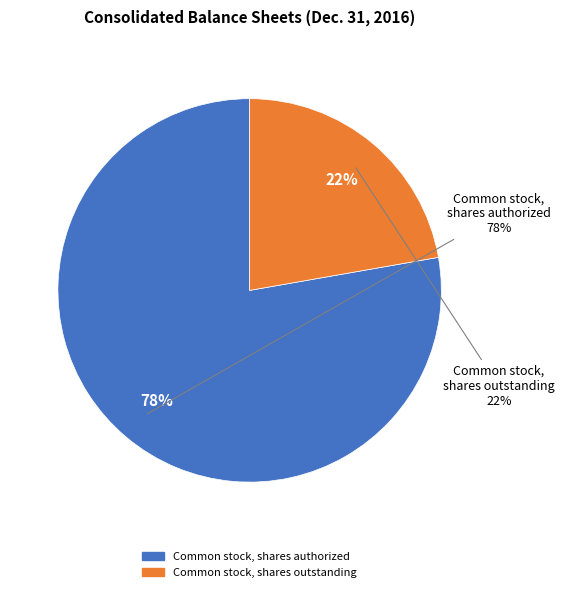

Which category accounts for the majority?

Common stock, shares authorized